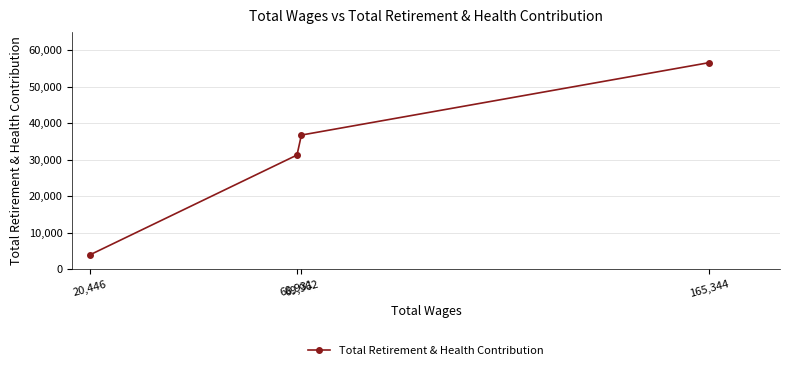

How many lines are shown in the chart?

1